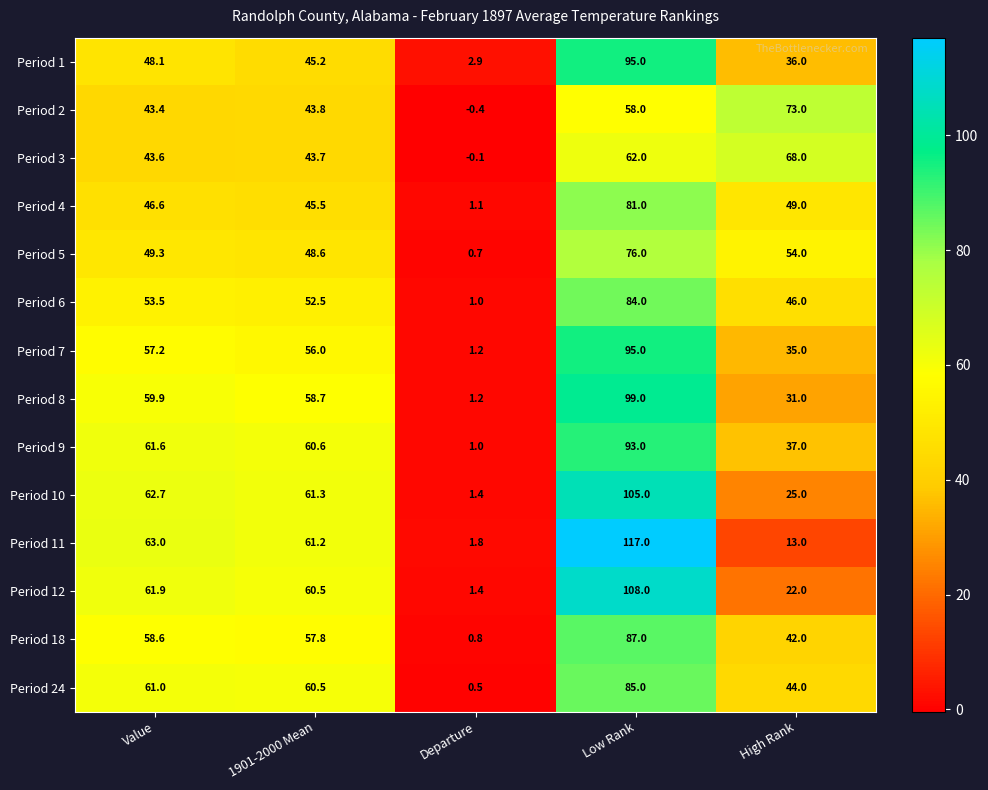

List the labels in order of Period 9 value, smallest first.

Departure, High Rank, 1901-2000 Mean, Value, Low Rank